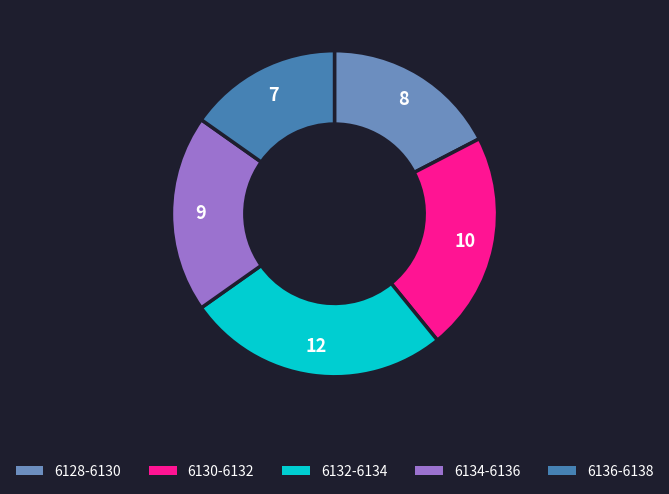

Which category has the smallest portion of the pie?

6136-6138